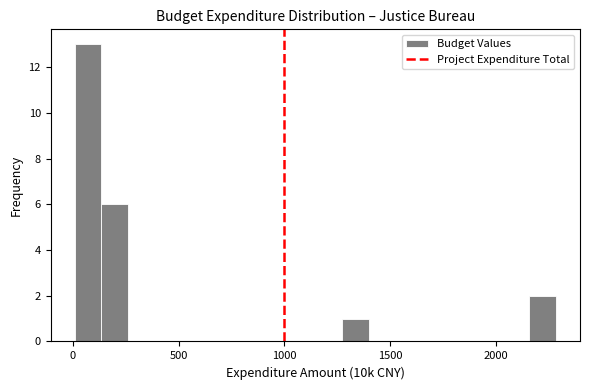

Read against the x-axis, roughly where is the centre of the tallest bar?

50